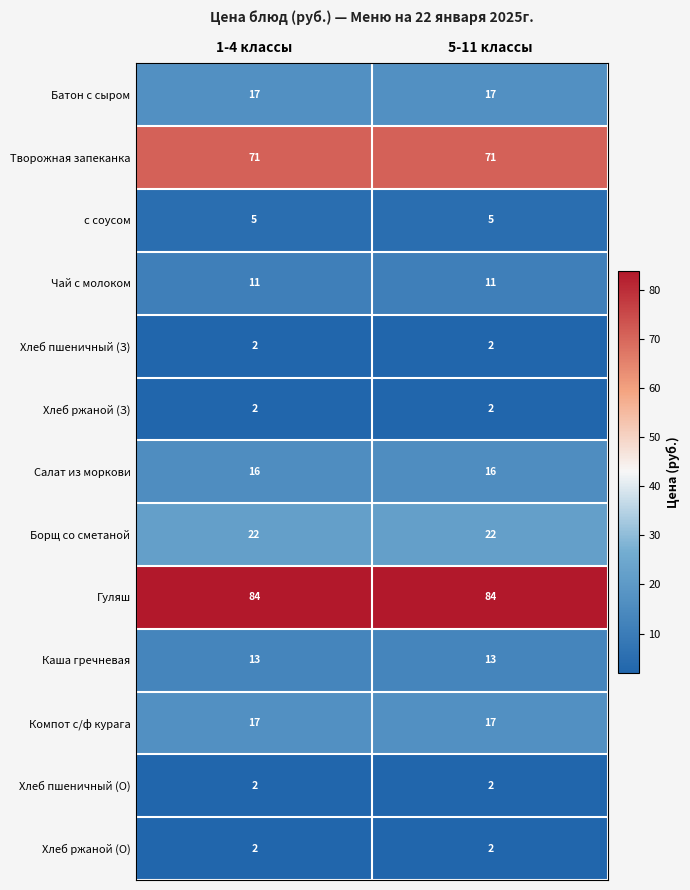

What is the sum of all Борщ со сметаной values?

44